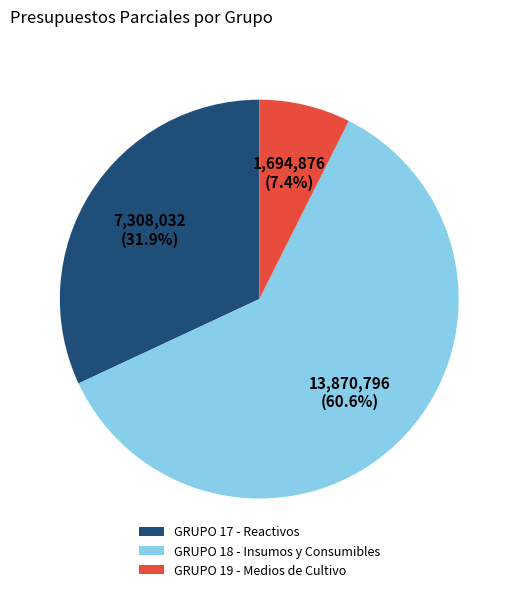

What is the smallest slice in the pie chart?

GRUPO 19 - Medios de Cultivo